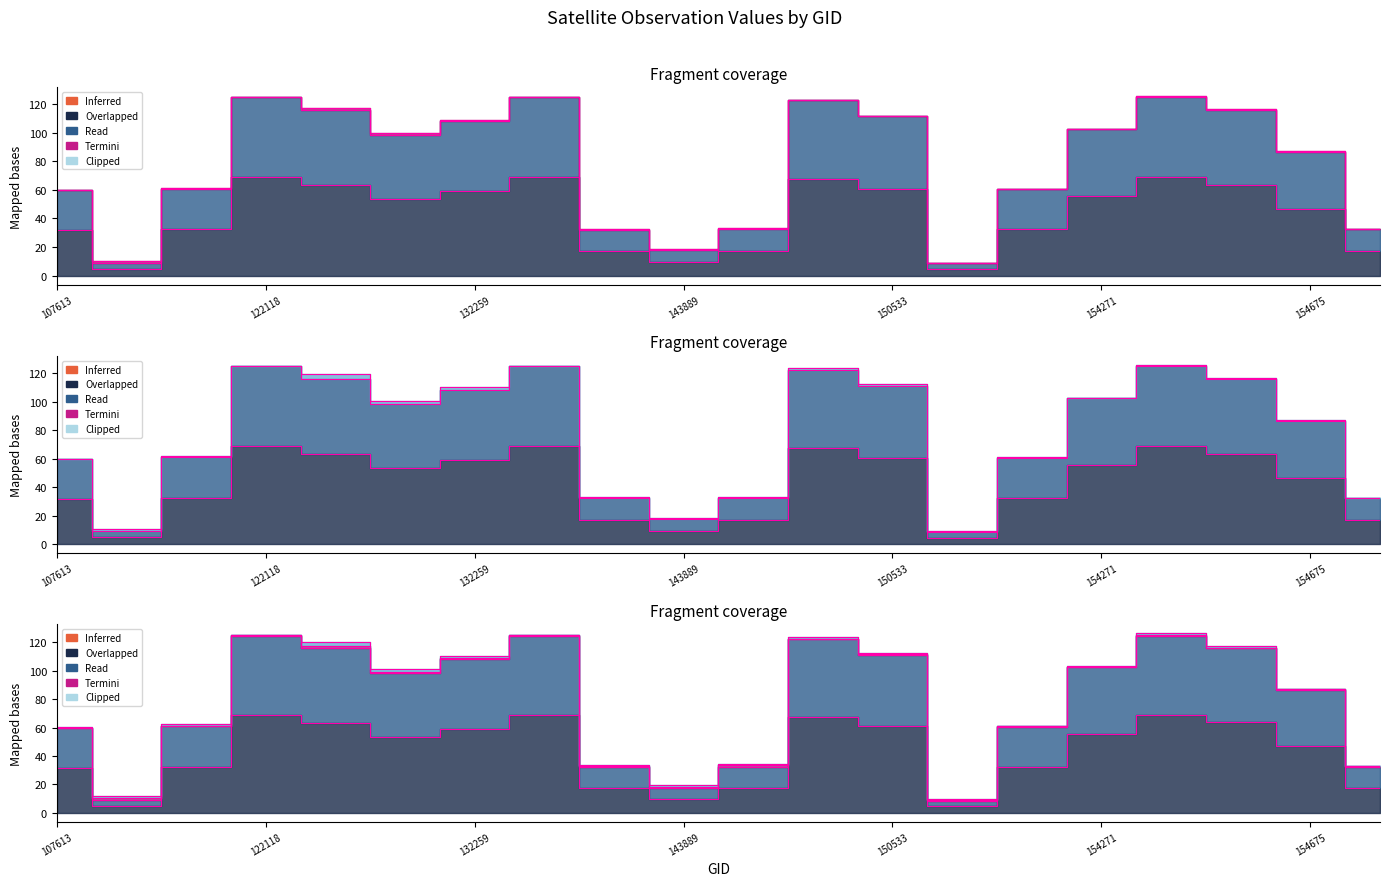

The value of scan_angle at 154476 is 116.1. True or false?

True